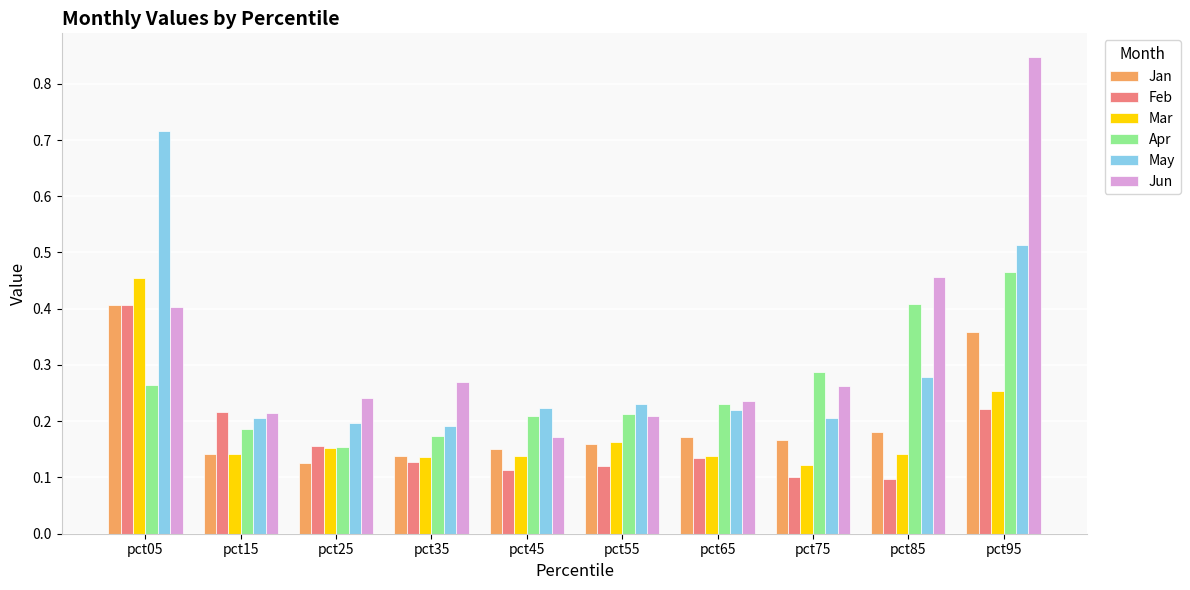

Which series has the largest range (max minus min)?

Jun